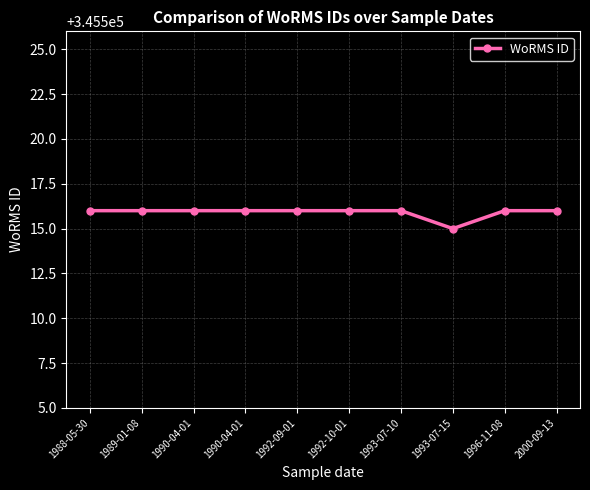

The value at 1990-04-01 is 72377. True or false?

False